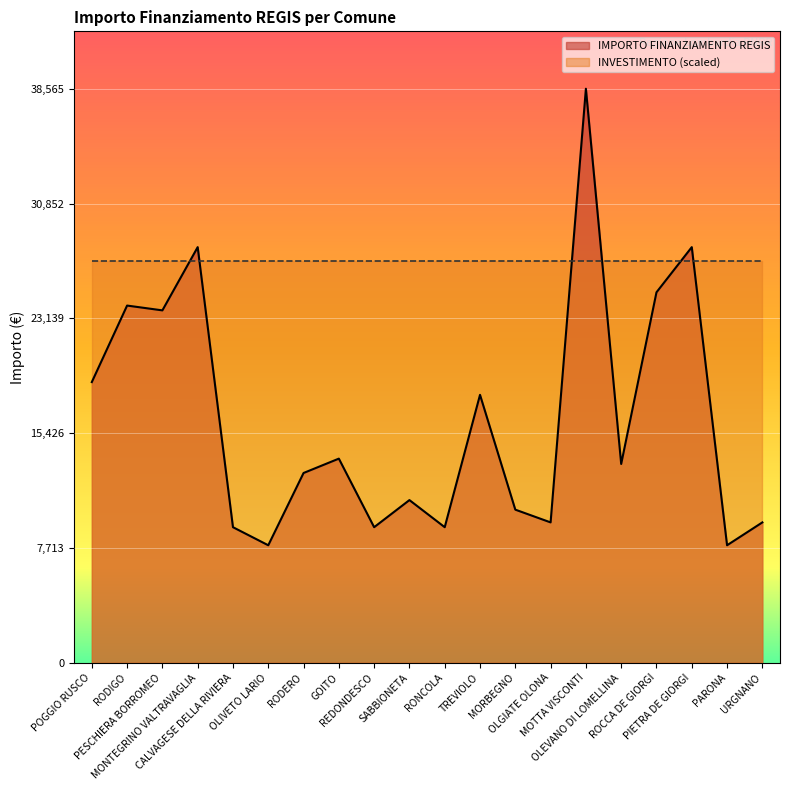

True or false: the data shows 37039 at PESCHIERA BORROMEO.

False